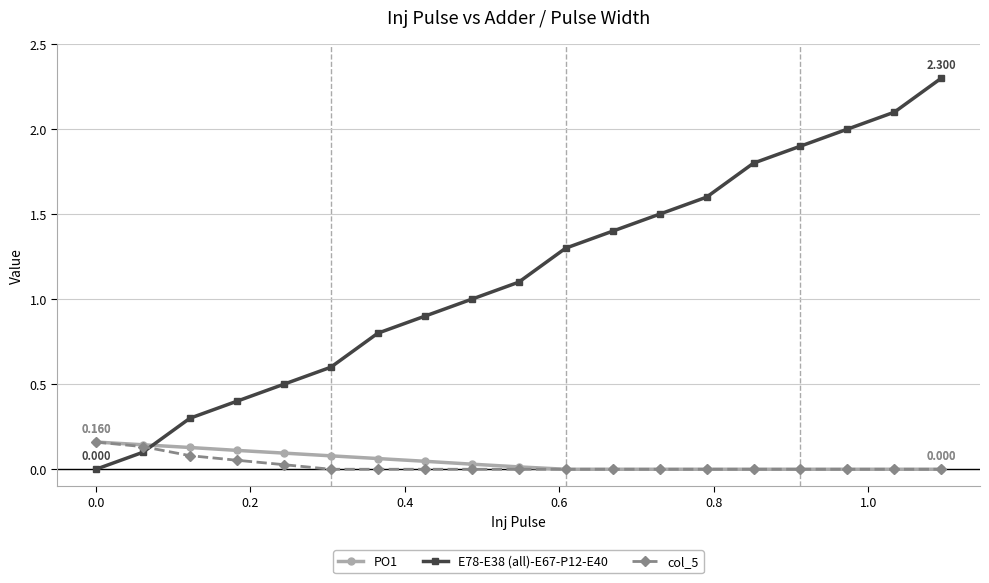

True or false: PO1 and E78-E38 (all)-E67-P12-E40 intersect in this chart.

True